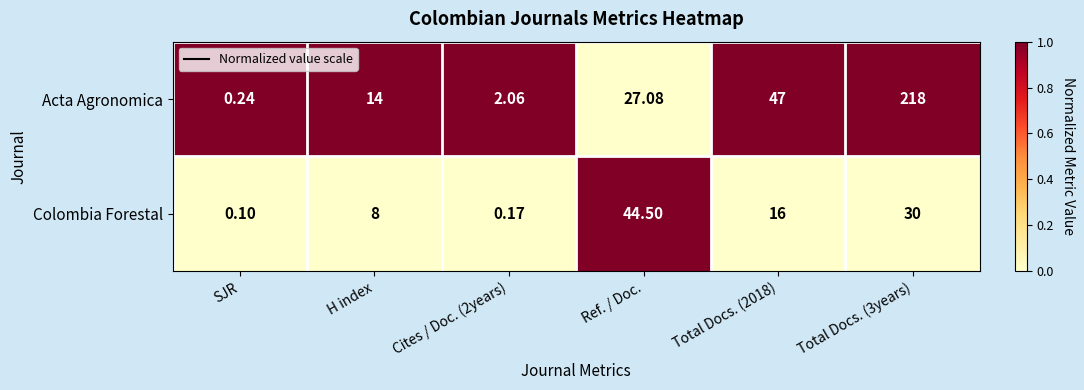

List the series in order of their peak value, lowest first.

Colombia Forestal, Acta Agronomica